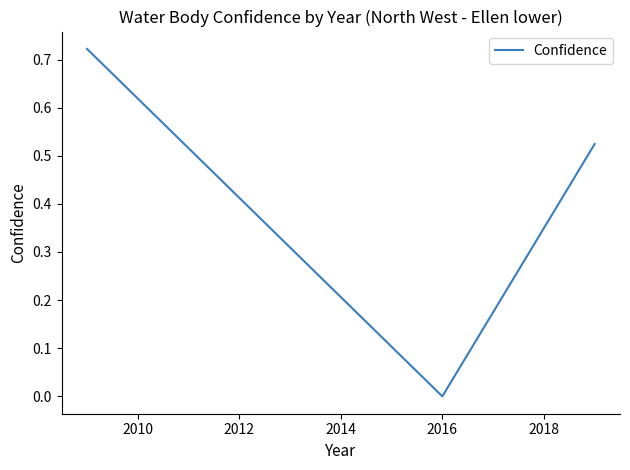

What is the average value?

0.4